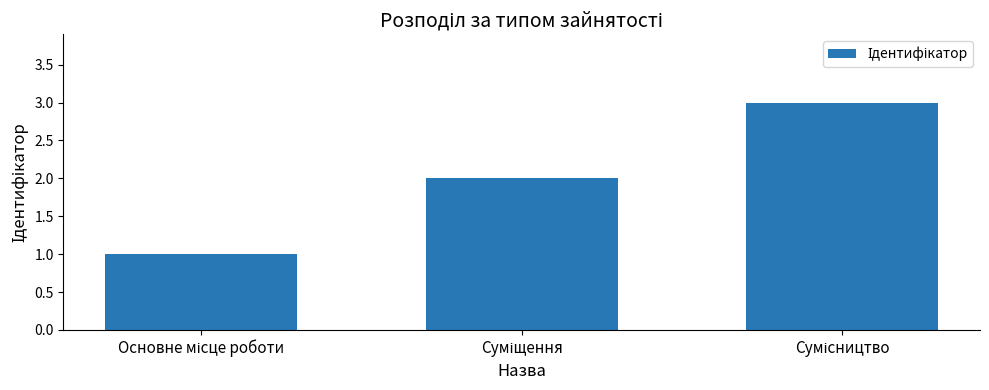

What is the value of the 1st bar from the left?

1